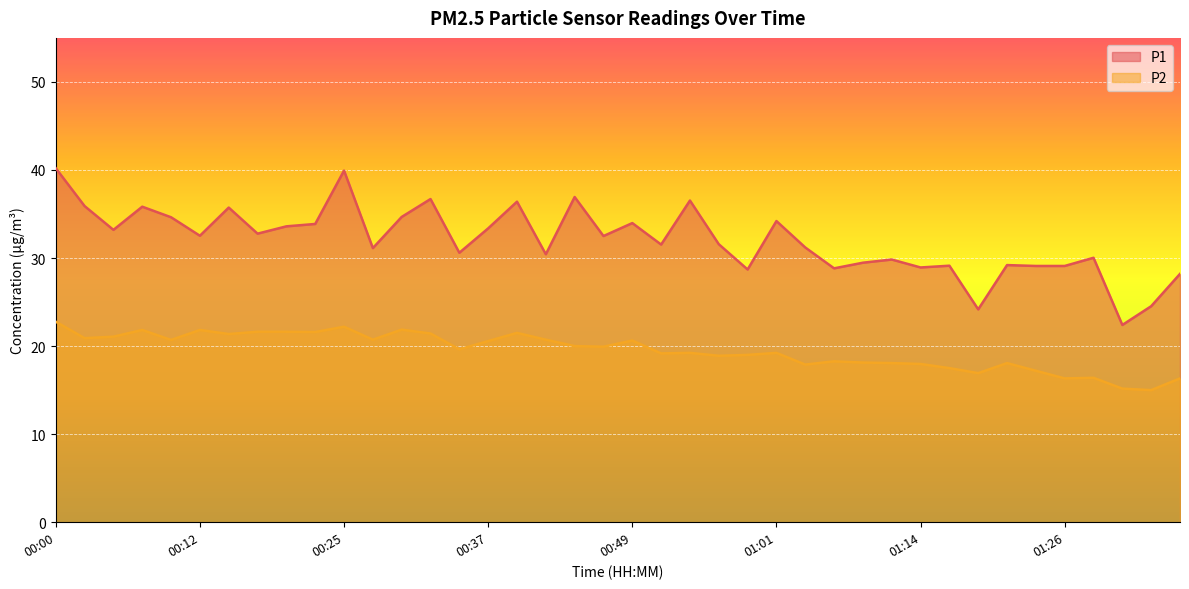

True or false: P2 and P1 intersect in this chart.

False